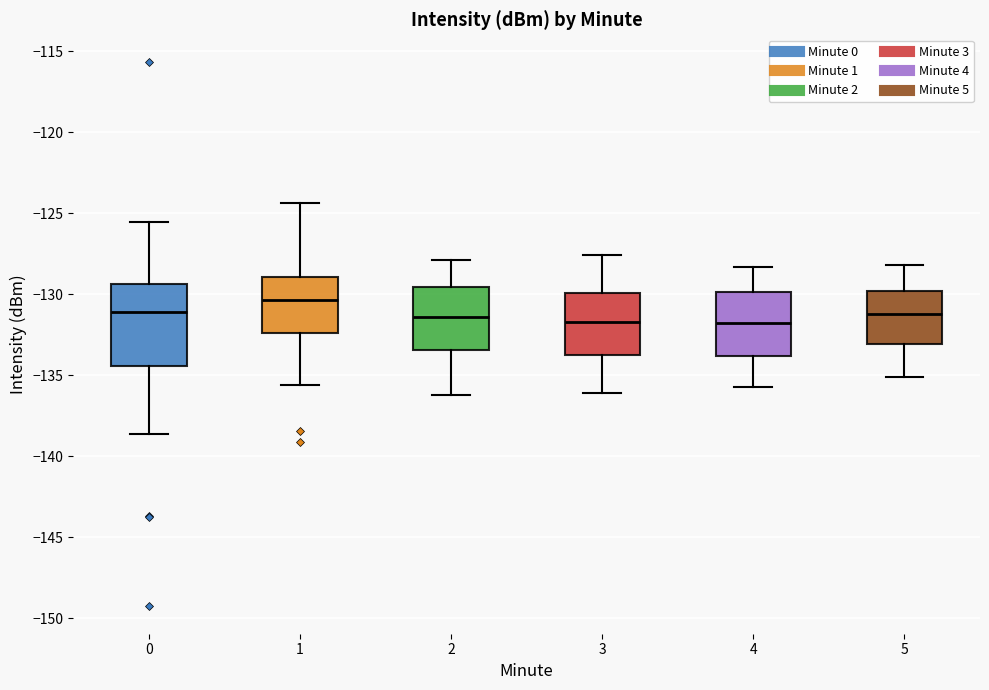

Reading left to right, transcribe this box plot: for each box, give where its median line is, the range the box spans, and where its two whiskers end, as read against the y-axis. The values are not printed on the chart, so give them approximately, as read against the axis.

0: median -131.0, box -134.5 to -129.5, whiskers -138.5 to -125.5
1: median -130.5, box -132.5 to -129.0, whiskers -135.5 to -124.5
2: median -131.5, box -133.5 to -129.5, whiskers -136.0 to -128.0
3: median -131.5, box -134.0 to -130.0, whiskers -136.0 to -127.5
4: median -131.5, box -134.0 to -130.0, whiskers -135.5 to -128.5
5: median -131.0, box -133.0 to -130.0, whiskers -135.0 to -128.0